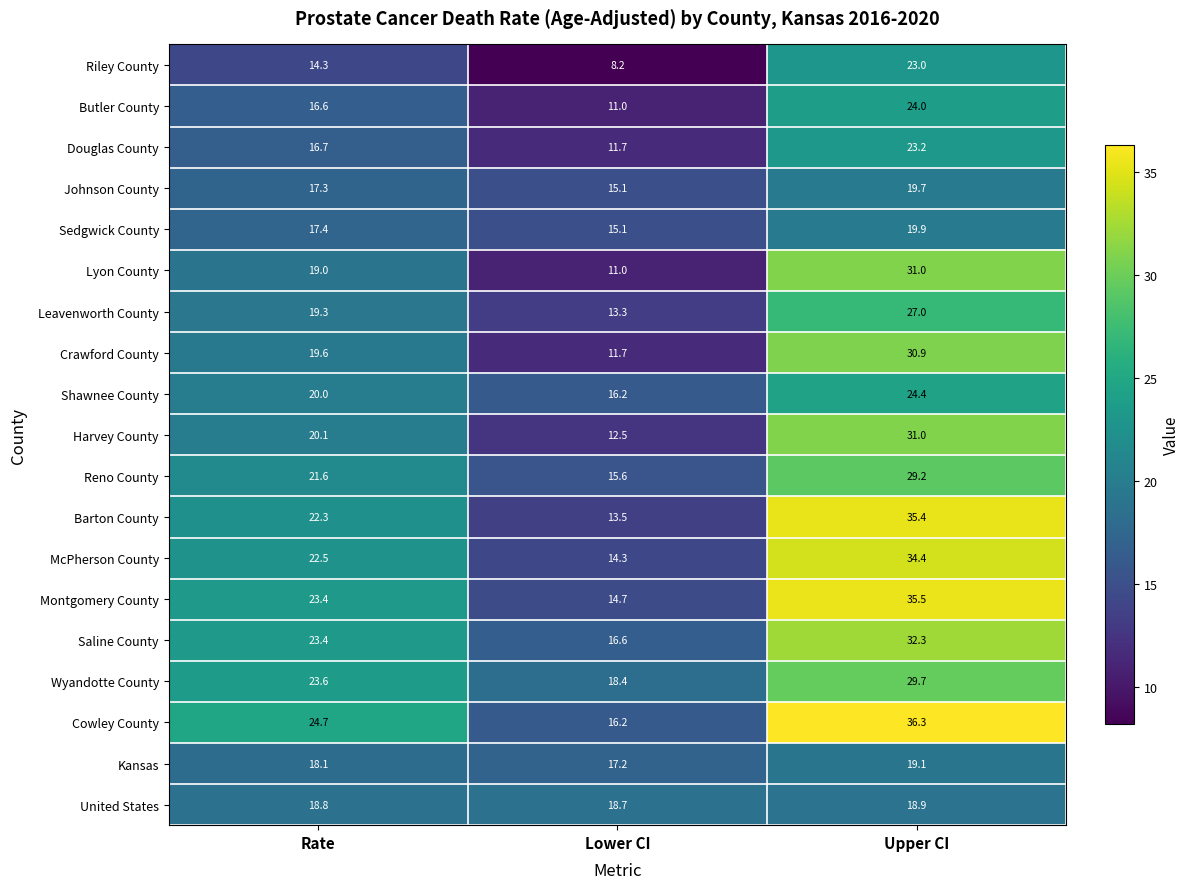

Which series has the widest spread of values?

Barton County